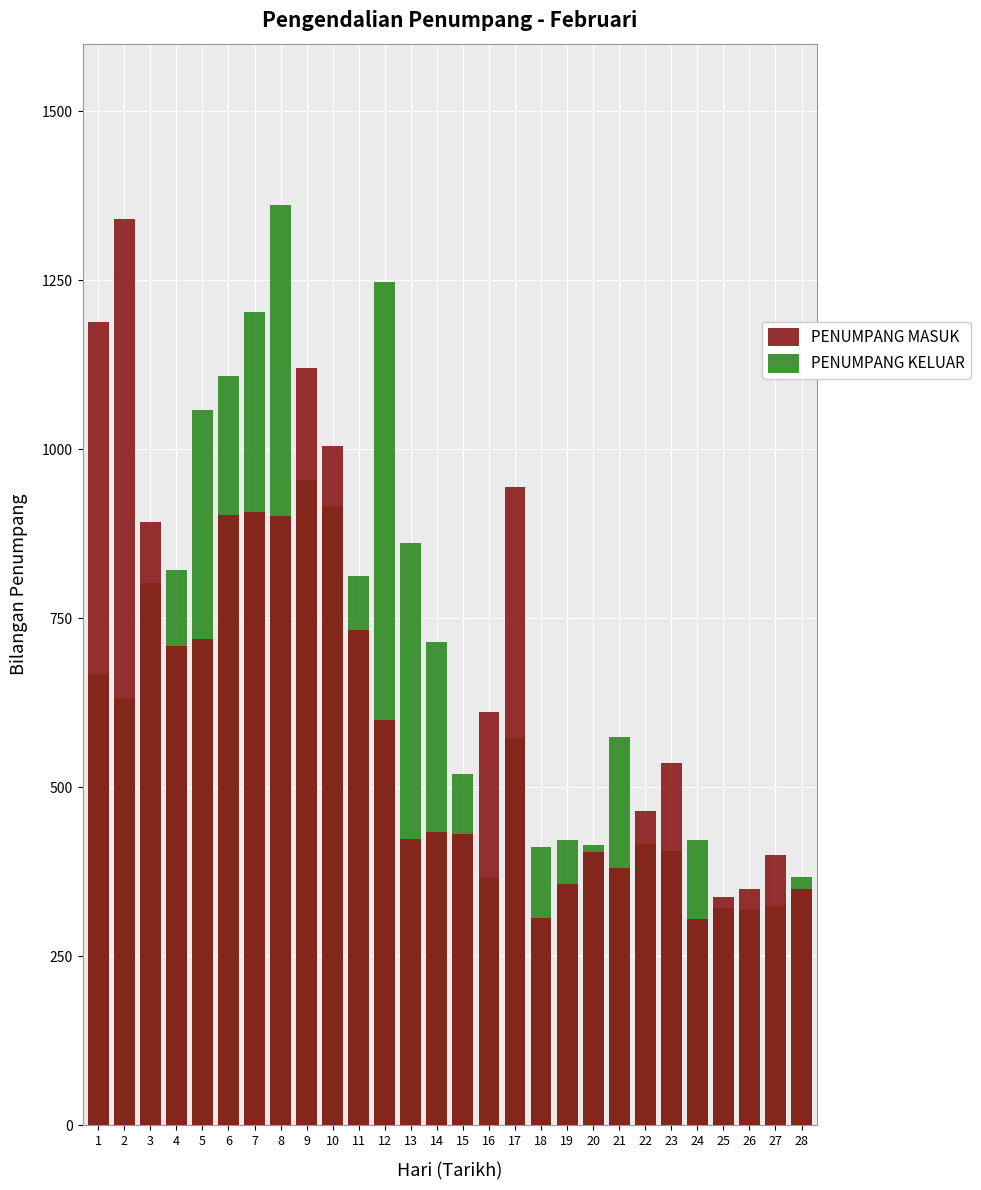

True or false: PENUMPANG KELUAR has a value of 318 at 26.

True